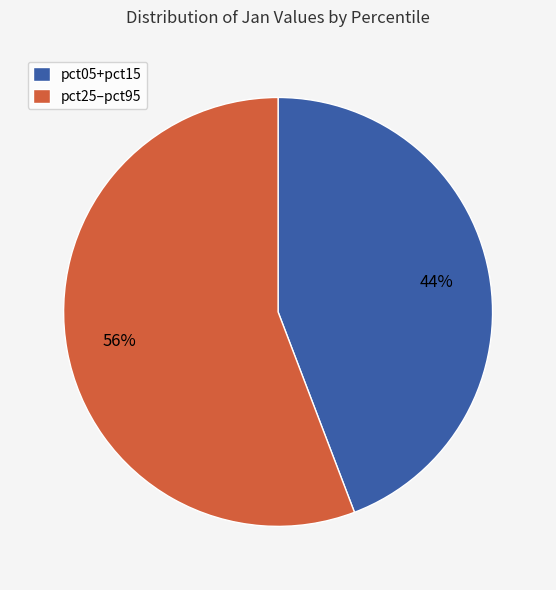

How many segments does this pie chart have?

2